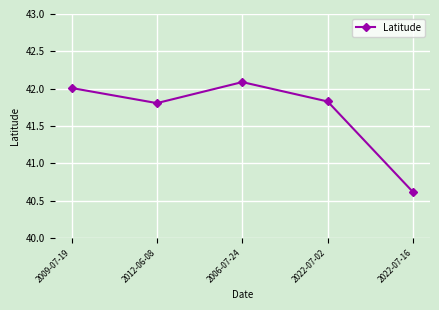

What is the sum of all values?

208.4